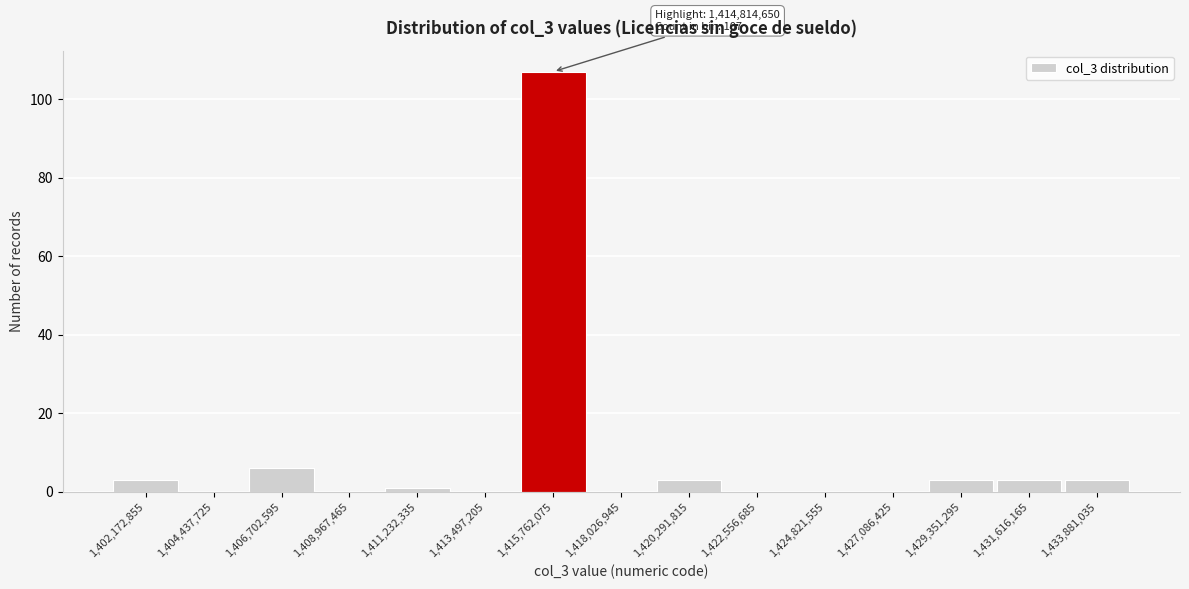

Which range on the x-axis has the tallest bar?

1414500000 to 1417000000